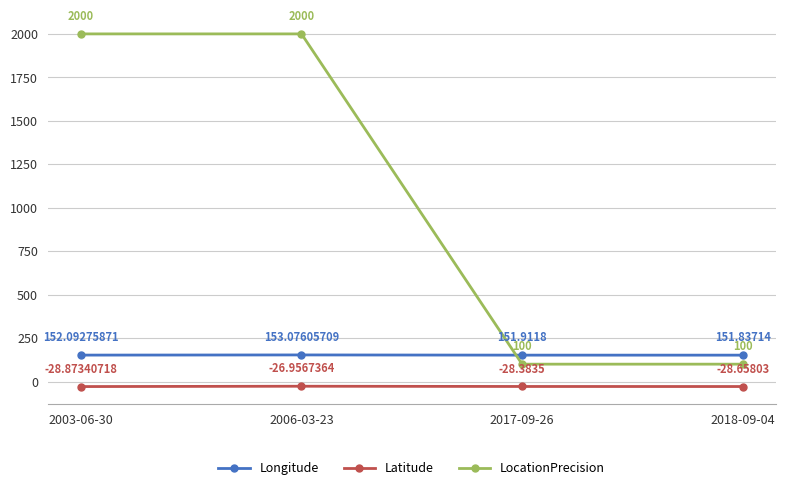

True or false: Longitude has more than 1 interior local peaks.

False